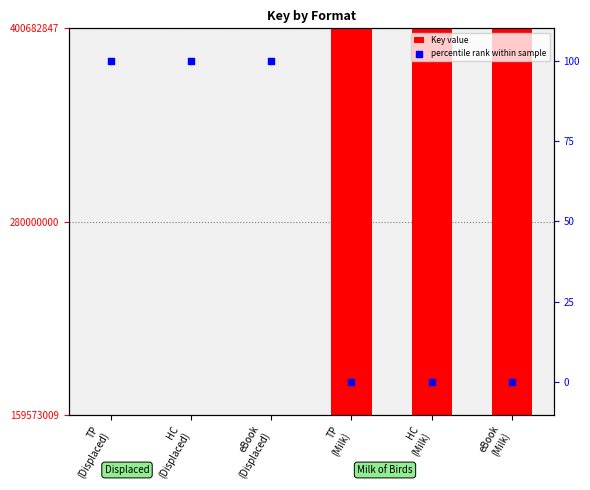

Which series has the largest total across all categories?

Key value